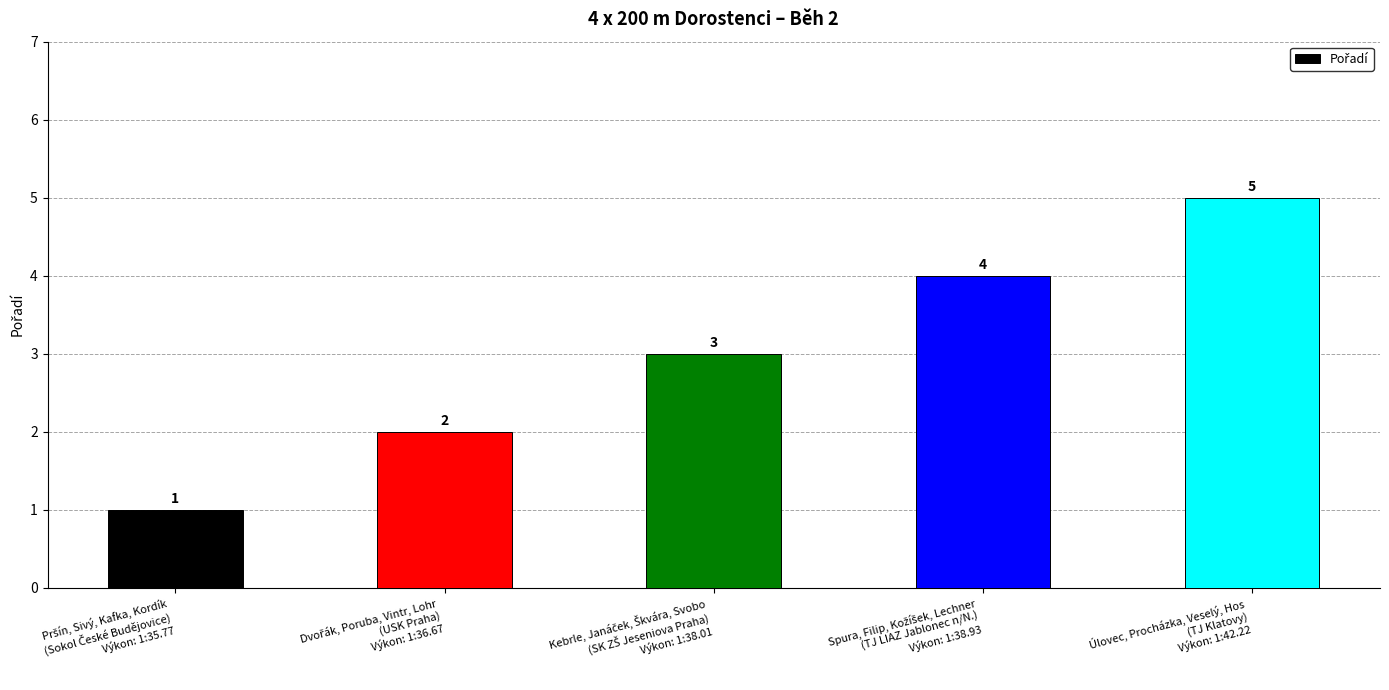

What is the value of the 3rd bar from the left?

3